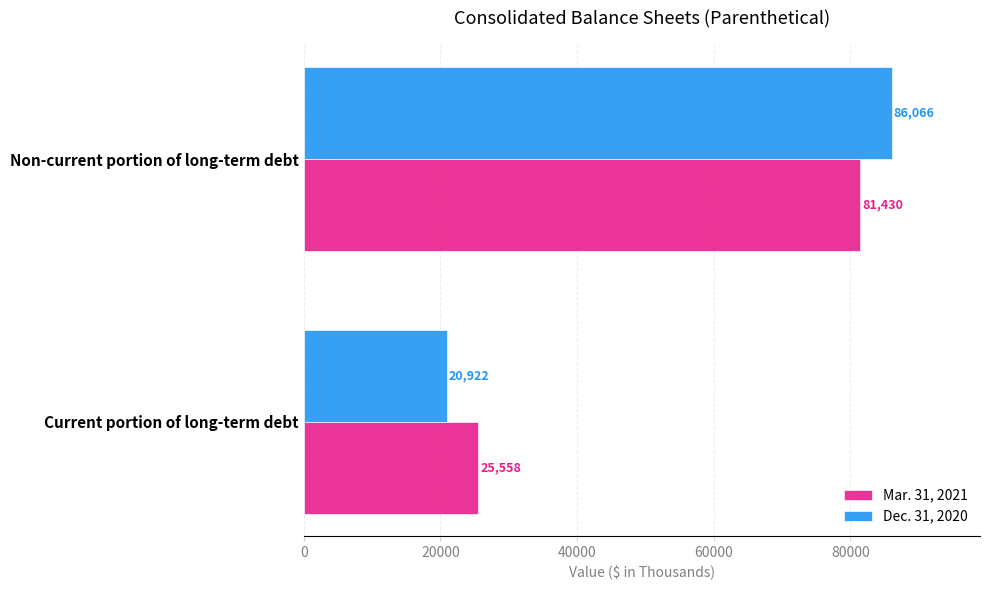

What is the difference between the maximum and minimum values in the Dec. 31, 2020 series?

65144